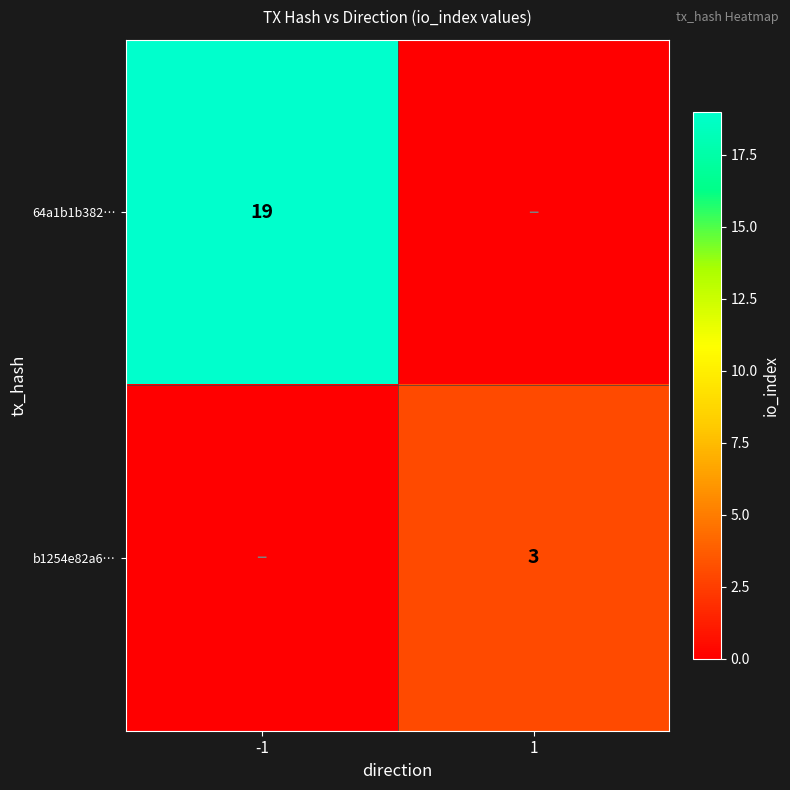

The b1254e82a6… series shows 1 at 1. True or false?

False